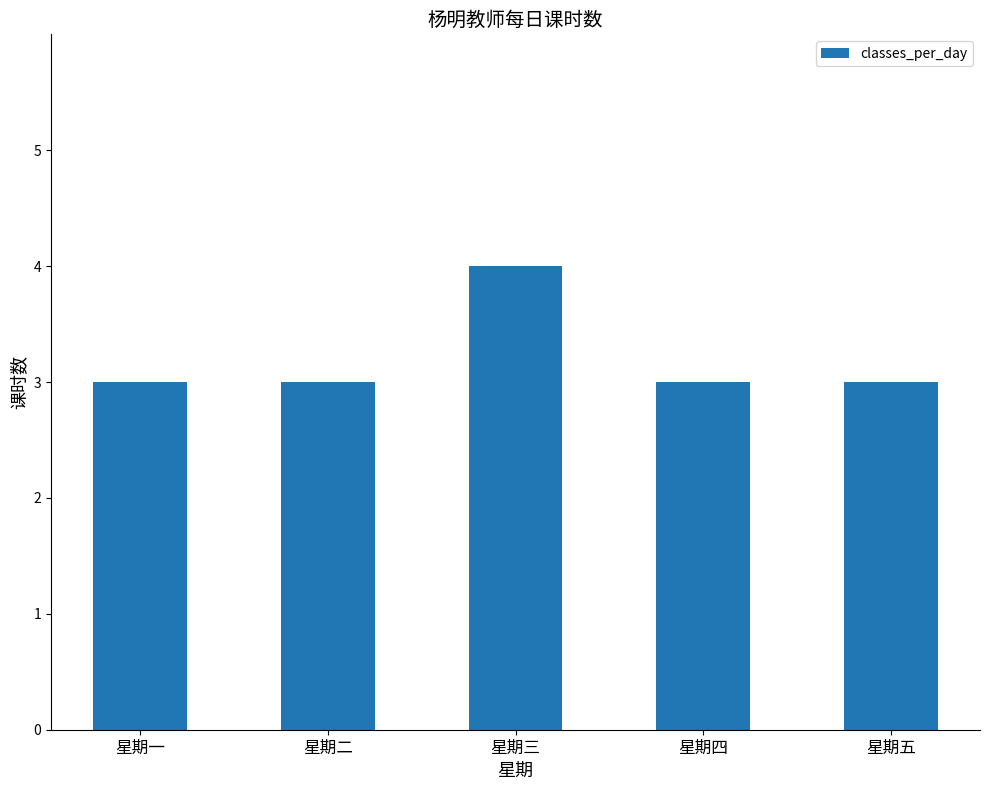

What position from the right is 星期五?

1